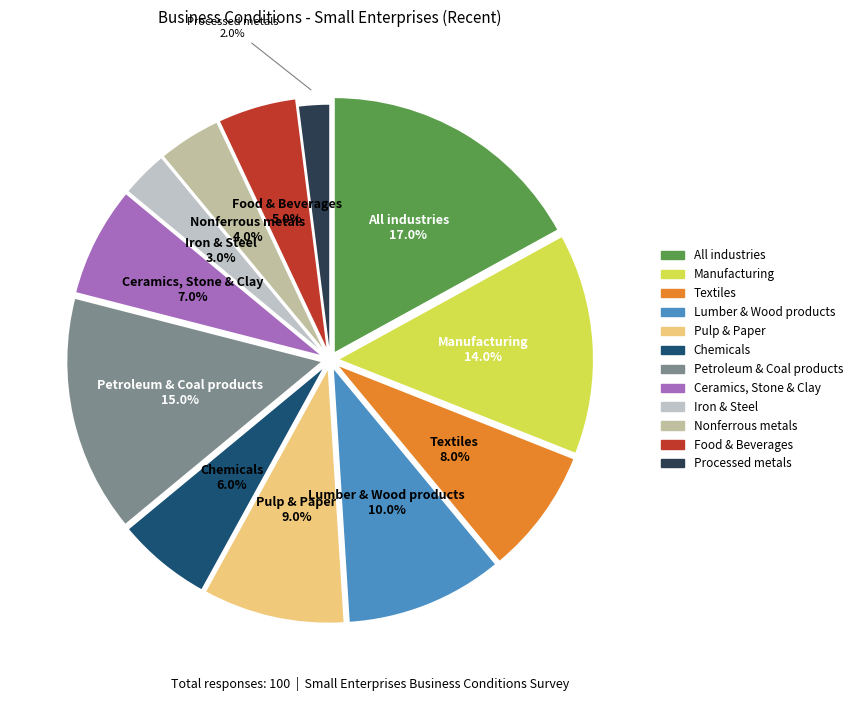

True or false: Nonferrous metals accounts for 12% of the total.

False